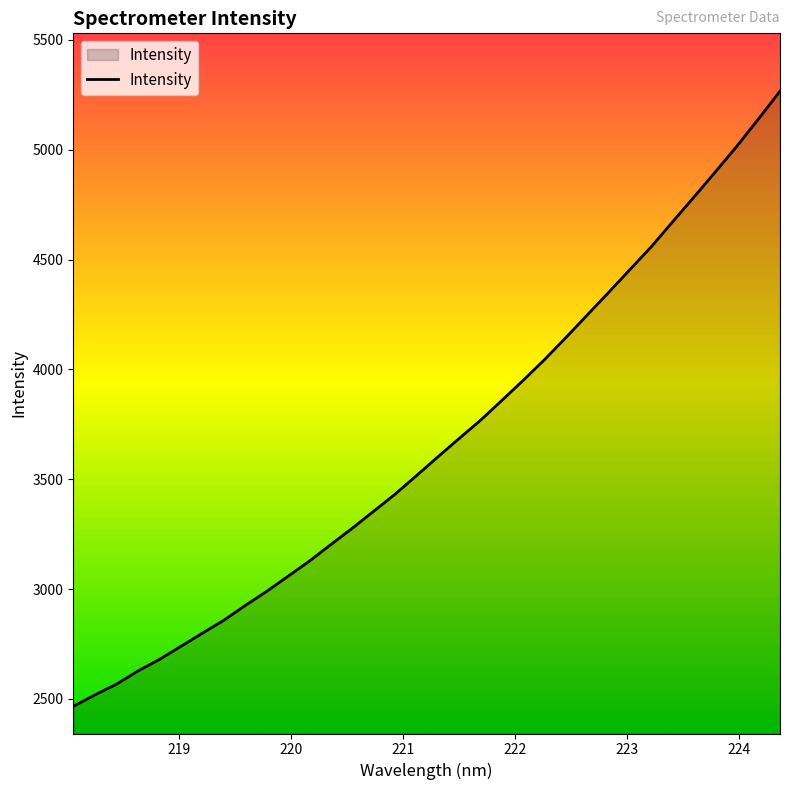

What is the maximum value shown in the chart?

5266.2